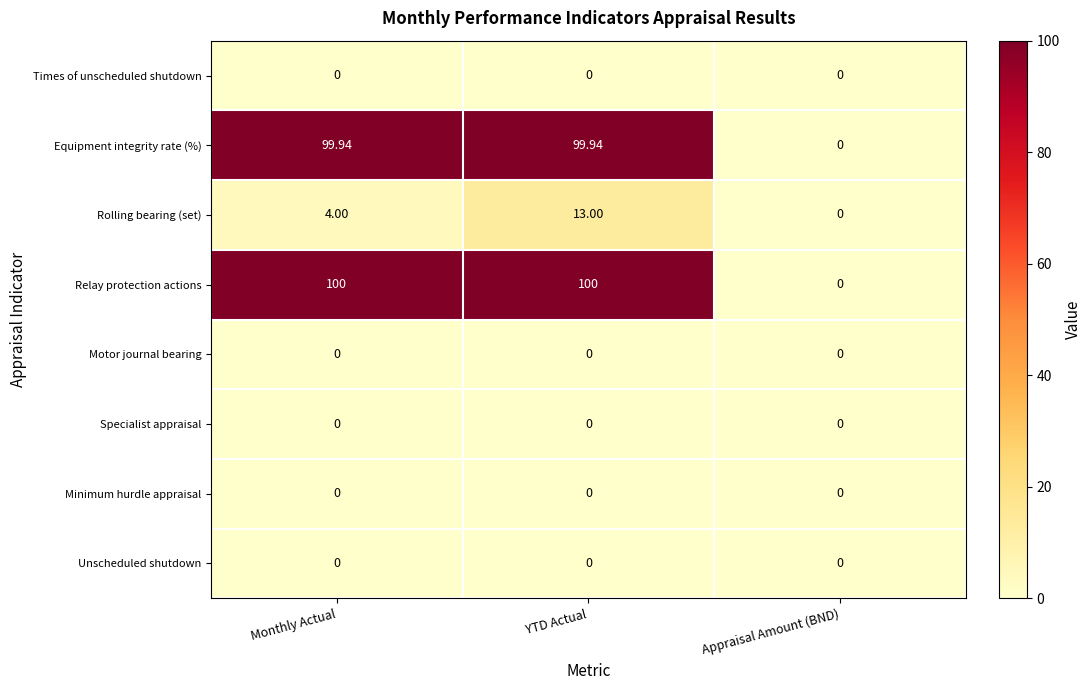

Between Monthly Actual and YTD Actual, which series saw the biggest shift?

Rolling bearing (set)